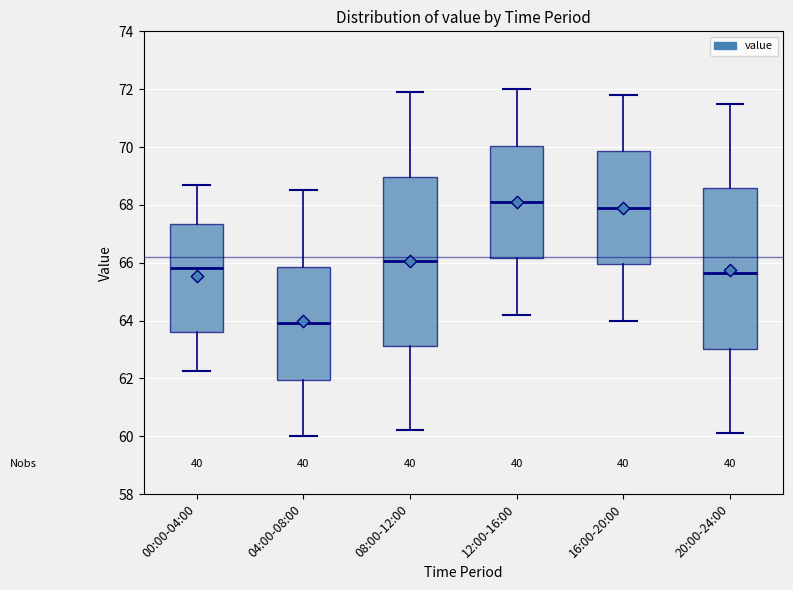

Which box is the tallest, from its lower edge to its upper edge?

08:00-12:00